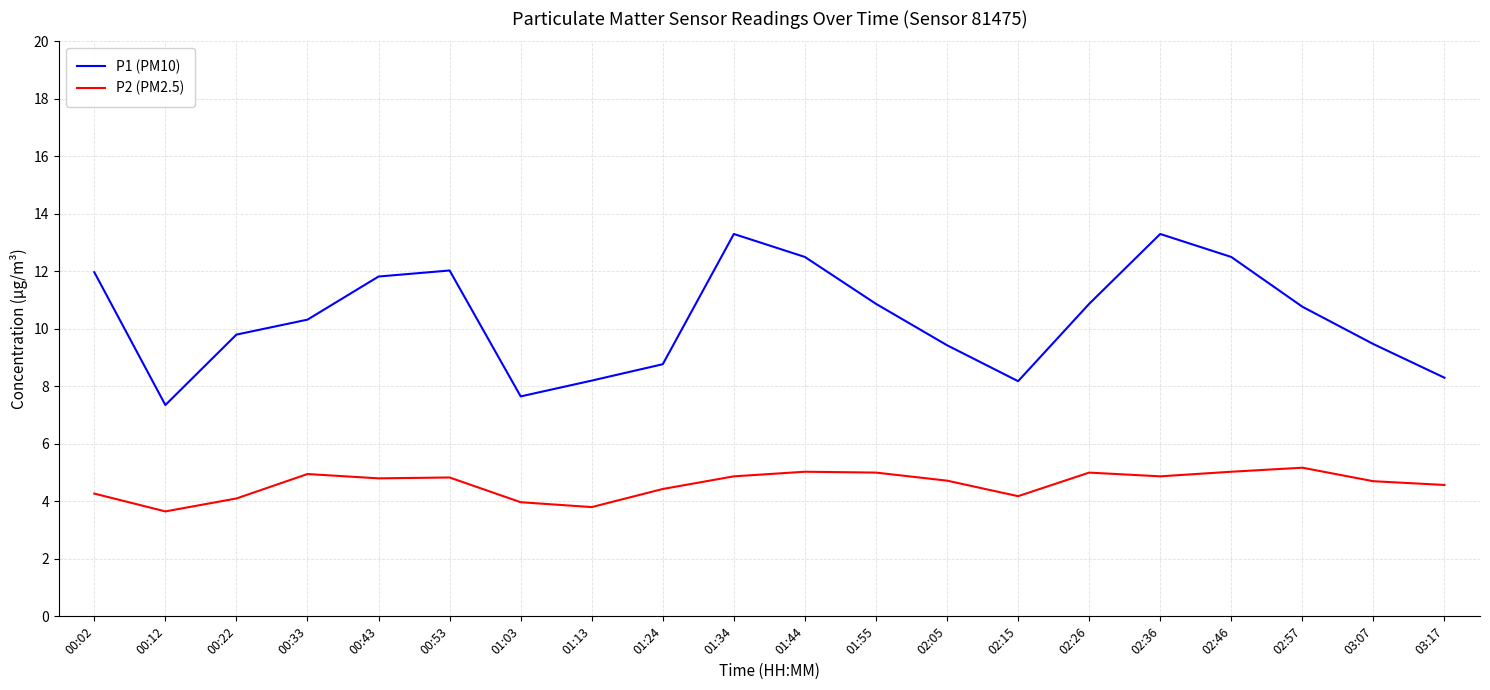

Is the value of P2 (PM2.5) at 00:12 greater than the value of P1 (PM10) at 01:24?

No